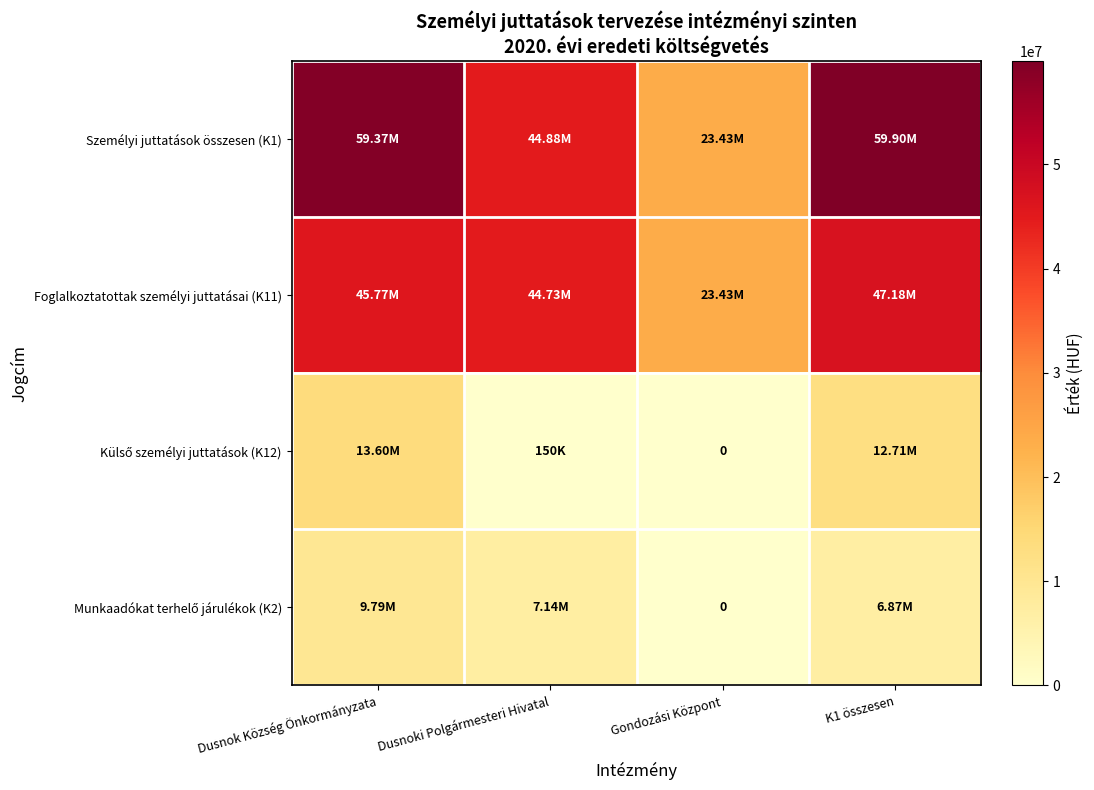

List the series in order of their peak value, lowest first.

Munkaadókat terhelő járulékok (K2), Külső személyi juttatások (K12), Foglalkoztatottak személyi juttatásai (K11), Személyi juttatások összesen (K1)